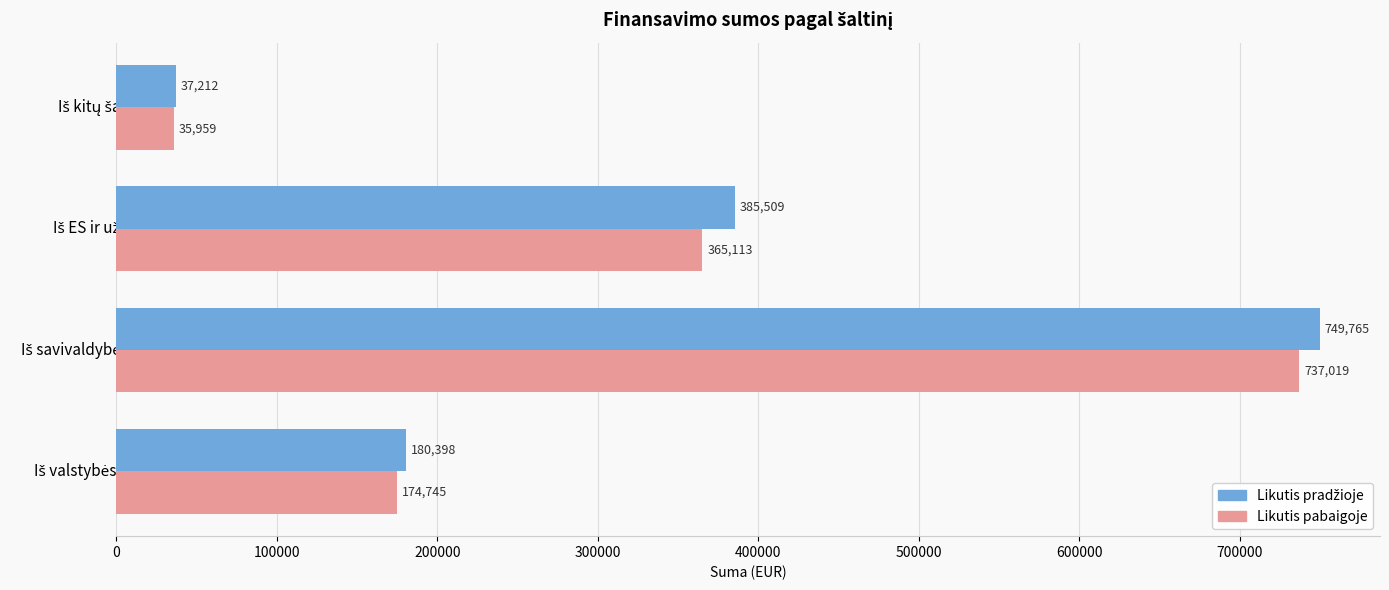

At how many categories does at least one series exceed 150923?

3